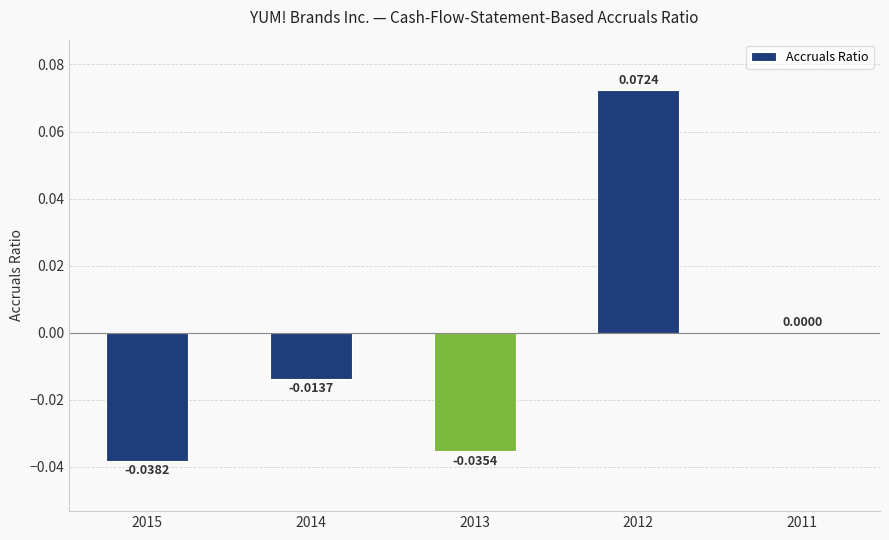

Between 2013 and 2012, which is larger?

2012